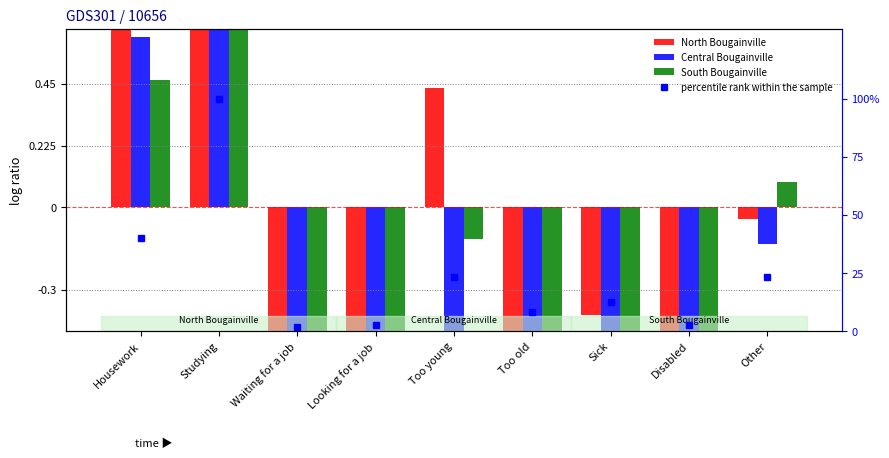

Reading right to left, what are all the values shown in this chart?

North Bougainville: Other=-0.0	Disabled=-0.9	Sick=-0.4	Too old=-0.6	Too young=0.4	Looking for a job=-0.9	Waiting for a job=-0.9	Studying=2.3	Housework=1.0
Central Bougainville: Other=-0.1	Disabled=-0.9	Sick=-0.5	Too old=-0.8	Too young=-0.5	Looking for a job=-0.9	Waiting for a job=-0.9	Studying=3.9	Housework=0.6
South Bougainville: Other=0.1	Disabled=-0.9	Sick=-0.5	Too old=-0.6	Too young=-0.1	Looking for a job=-0.9	Waiting for a job=-0.9	Studying=3.5	Housework=0.5
percentile rank within the sample: Other=23.5	Disabled=2.6	Sick=12.3	Too old=8.2	Too young=23.3	Looking for a job=2.5	Waiting for a job=1.7	Studying=100.0	Housework=39.9